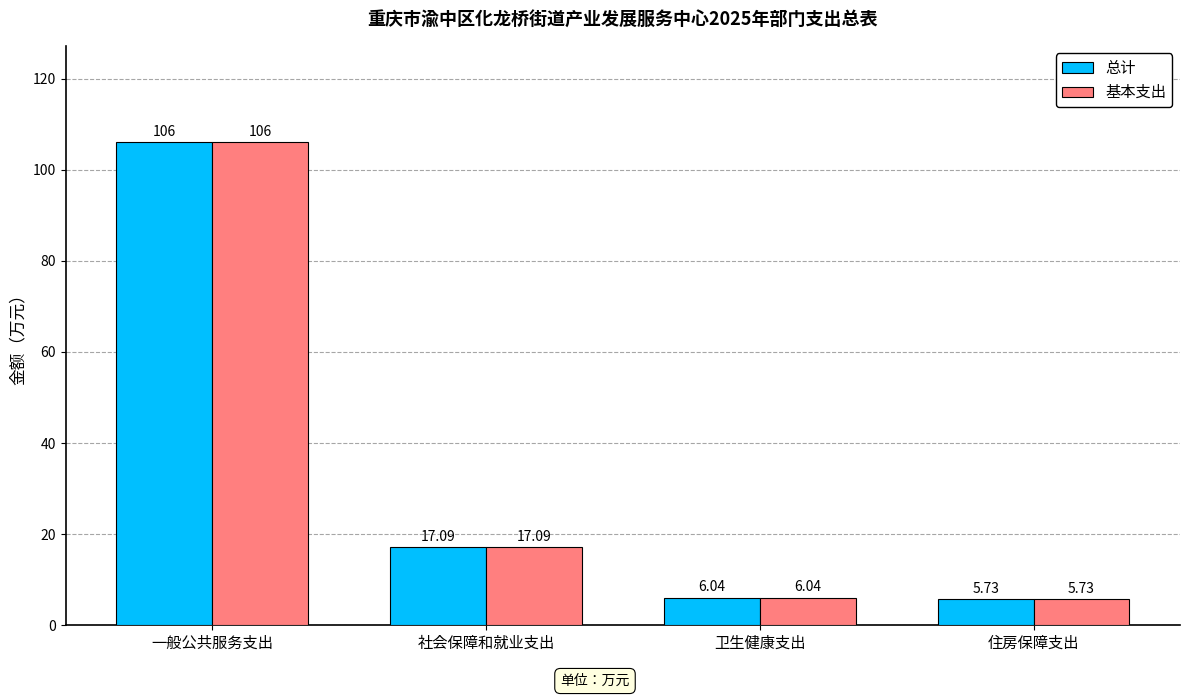

Which category has the lowest value in the 总计 series?

住房保障支出